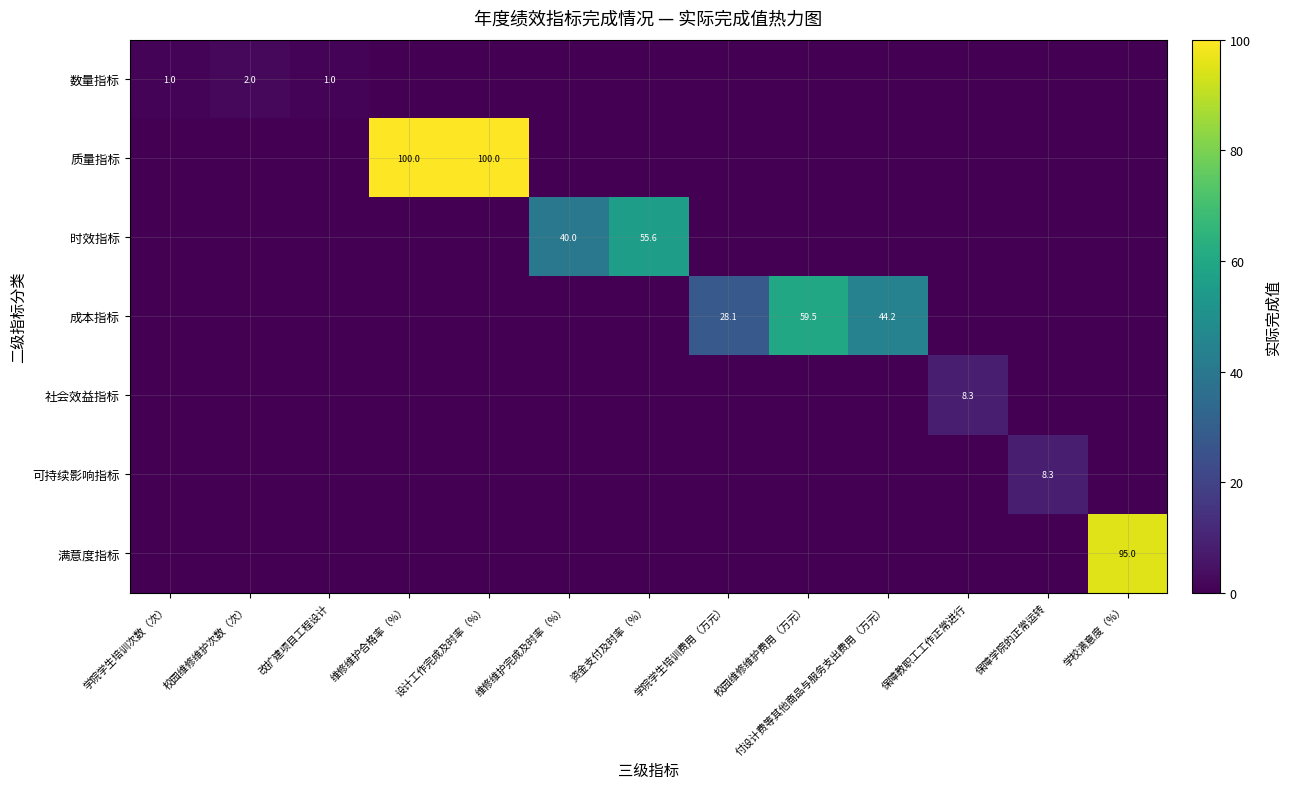

What is the difference between the 成本指标 values at 学院学生培训费用（万元） and 校园维修维护费用（万元）?

31.4